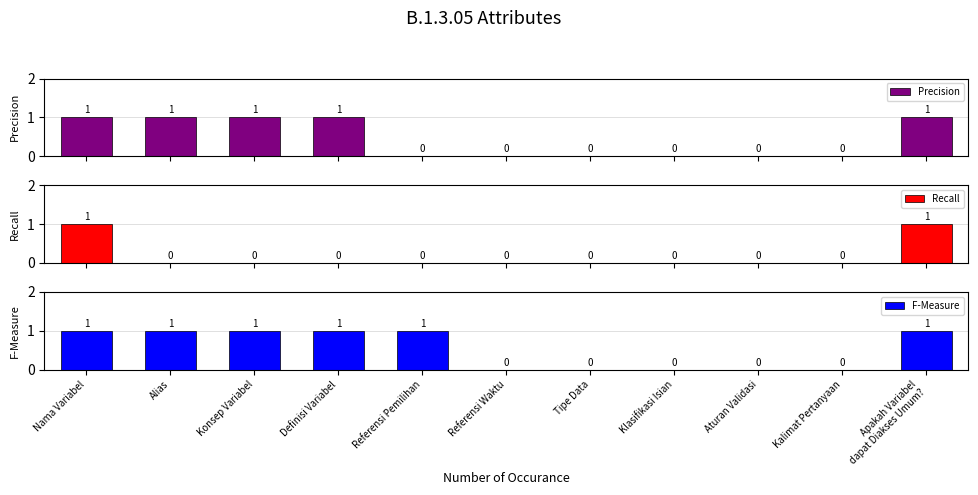

Rank the series at Aturan Validasi from highest to lowest value.

Precision, Recall, F-Measure